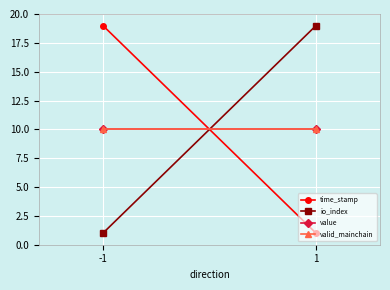

Which series has the largest total across all categories?

time_stamp